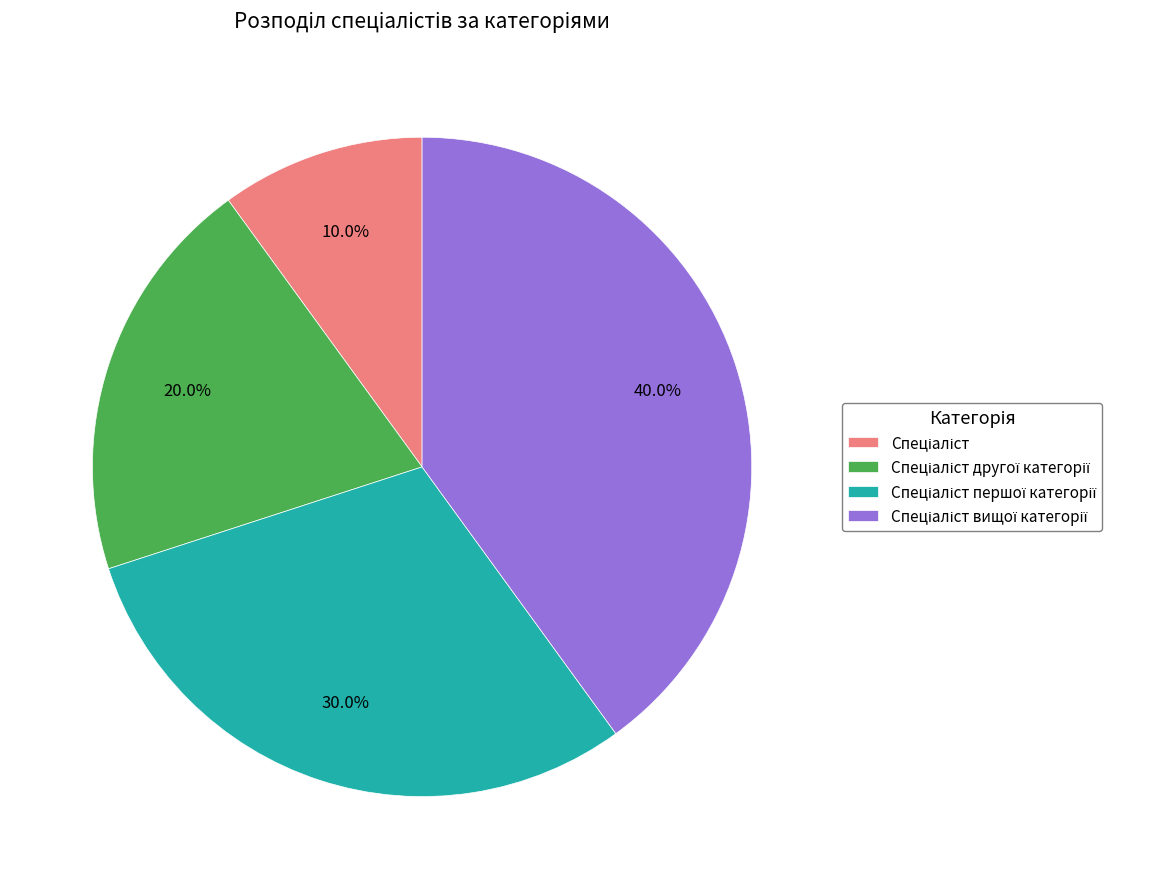

Is there any slice that represents more than half of the pie?

No